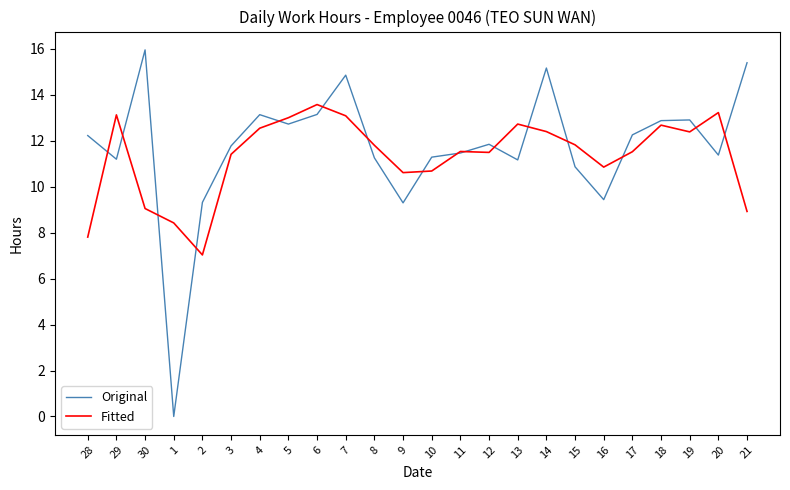

The Fitted series shows 12.7 at 18. True or false?

True